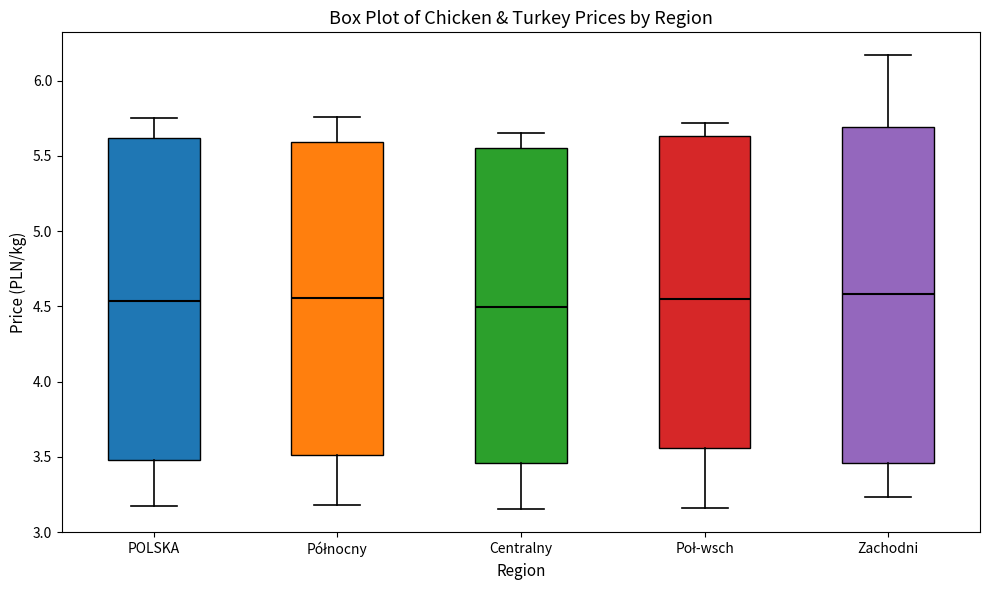

Which box is the tallest, from its lower edge to its upper edge?

Zachodni